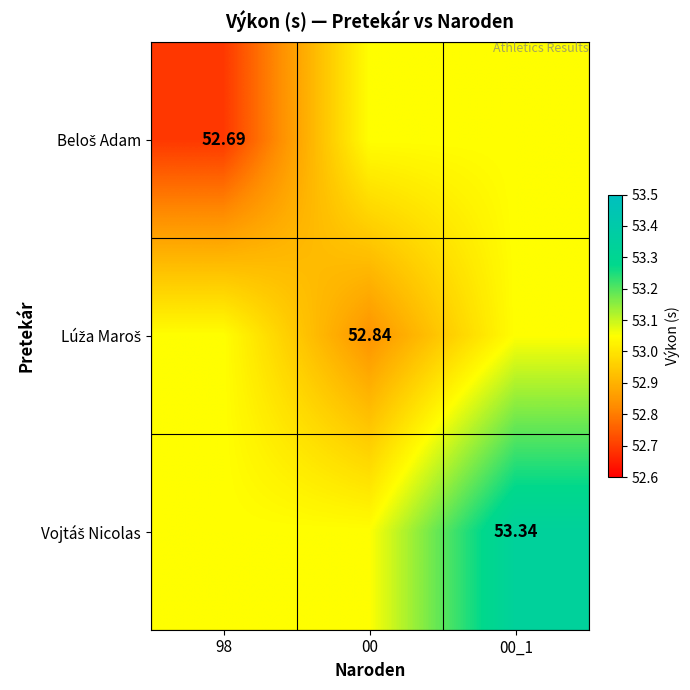

List the series in order of their overall mean, lowest first.

Beloš Adam, Lúža Maroš, Vojtáš Nicolas